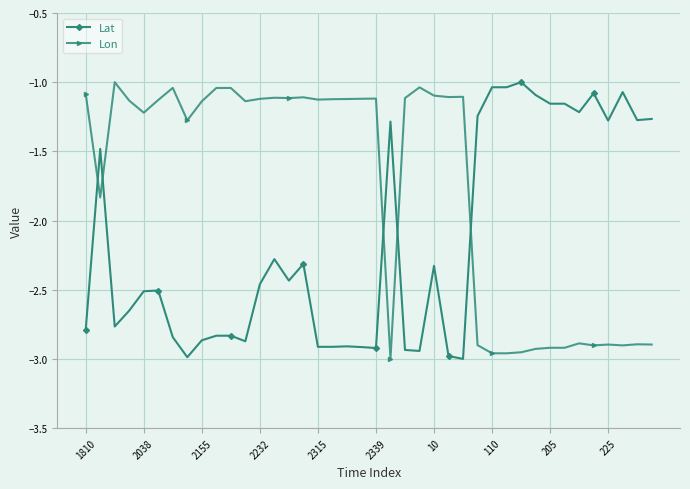

At how many categories does at least one series exceed -2?

40